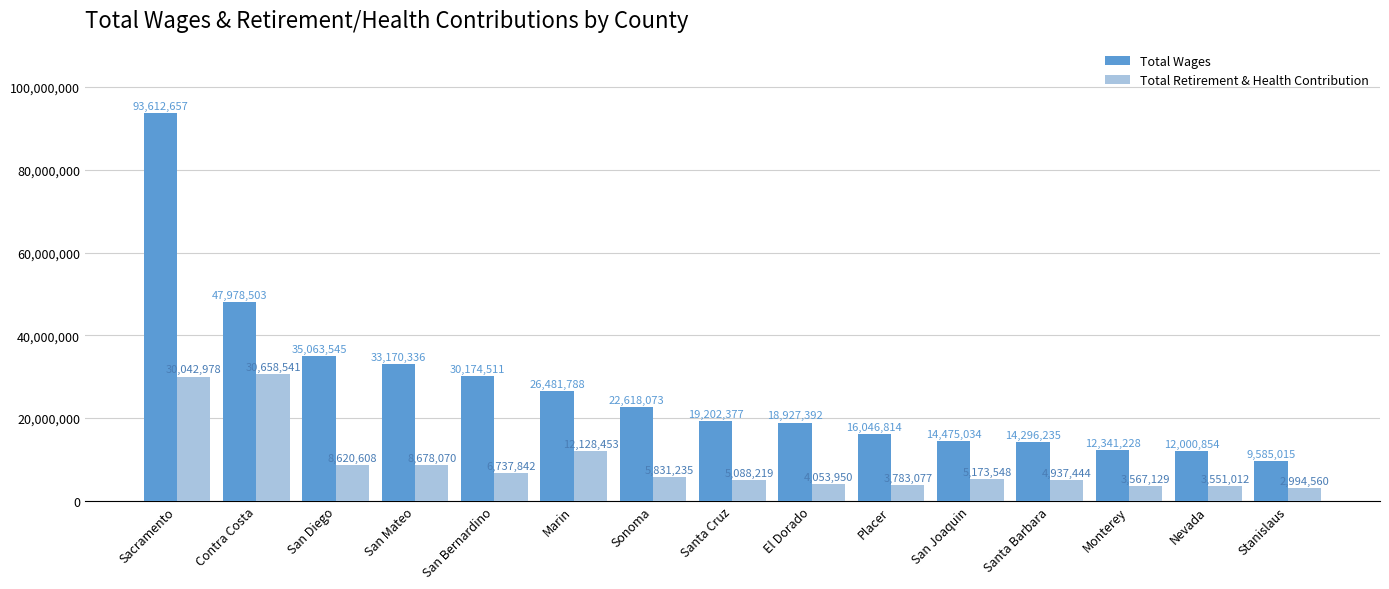

Which series changed the most between Santa Cruz and Stanislaus?

Total Wages